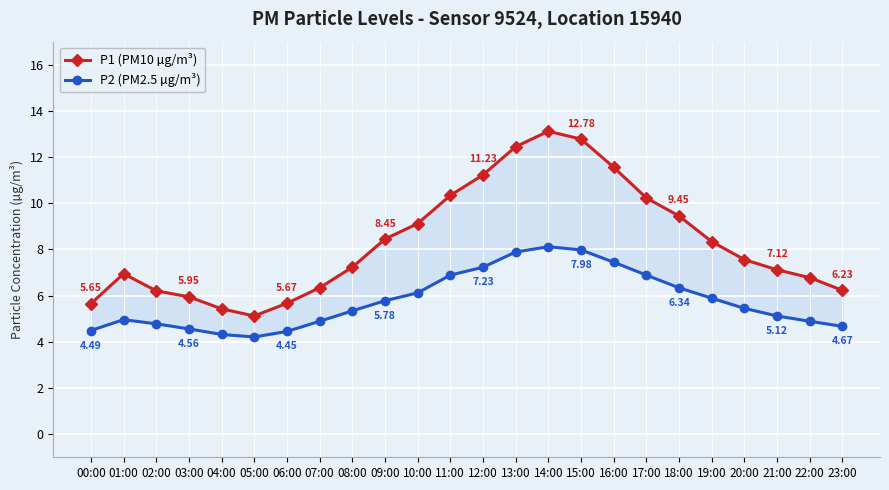

True or false: P1 (PM10 µg/m³) and P2 (PM2.5 µg/m³) intersect in this chart.

False